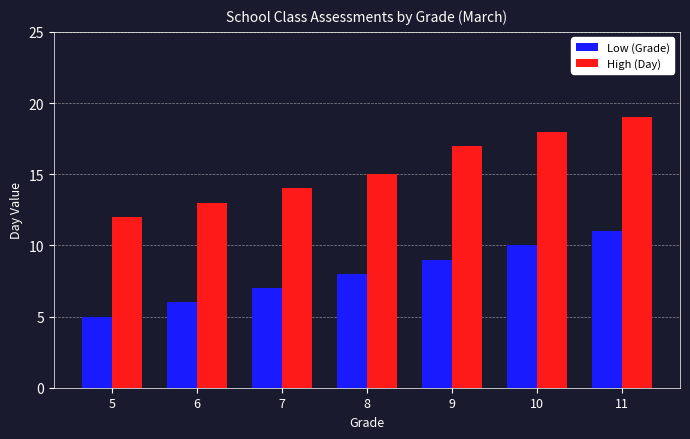

What is the value of the High (Day) bar at the 5th from the left?

17